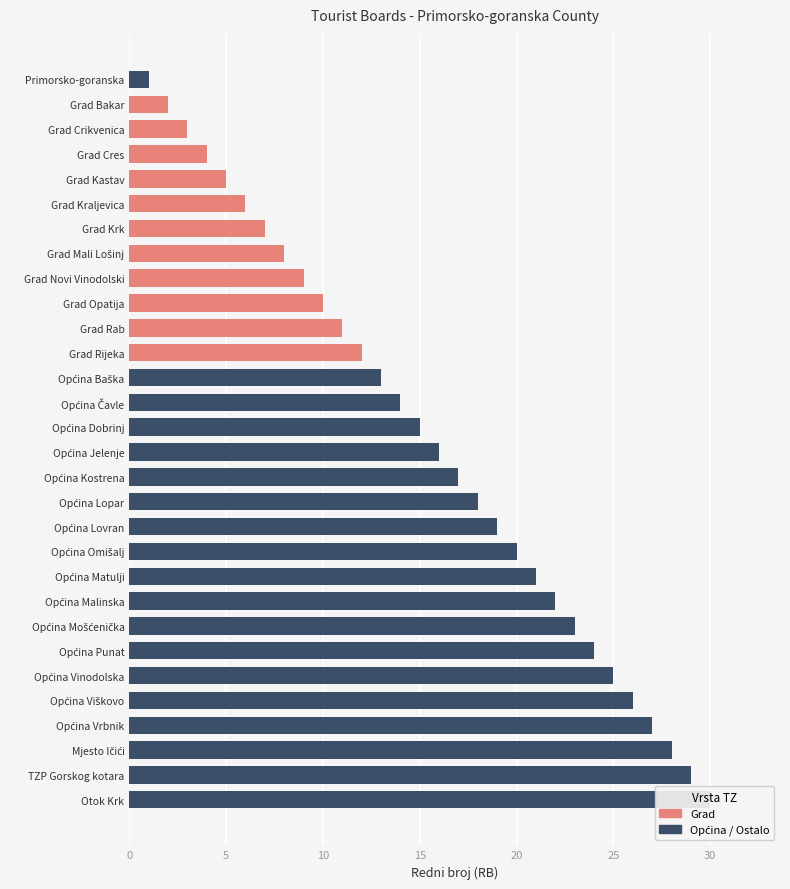

Which series changed the most between Grad Cres and Općina Dobrinj?

Općina / Ostalo